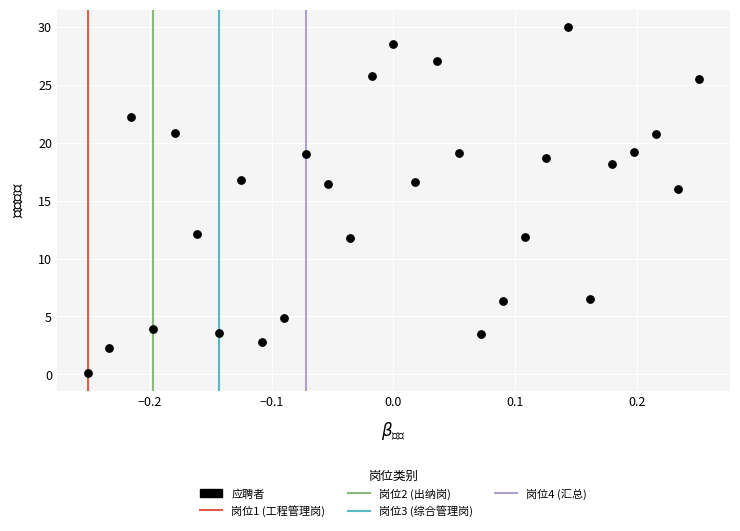

What is the range of Y values (max minus min)?

29.9